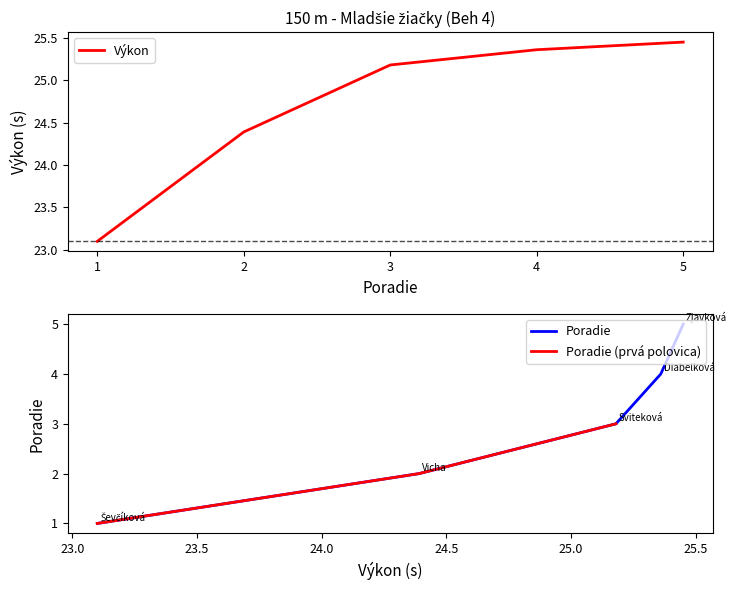

At which label does Výkon reach its peak?

5